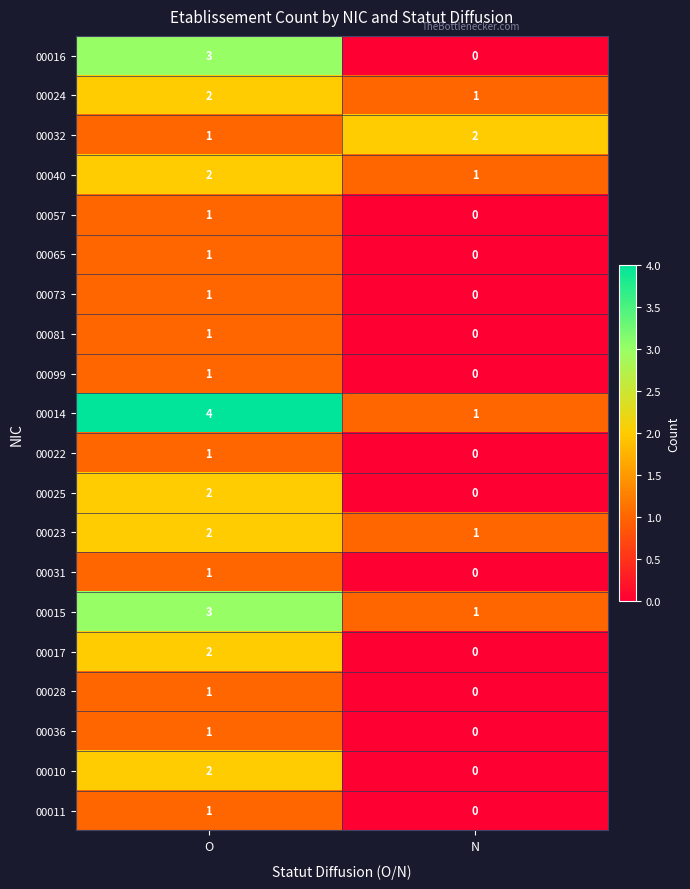

What is the maximum value shown in the chart?

4